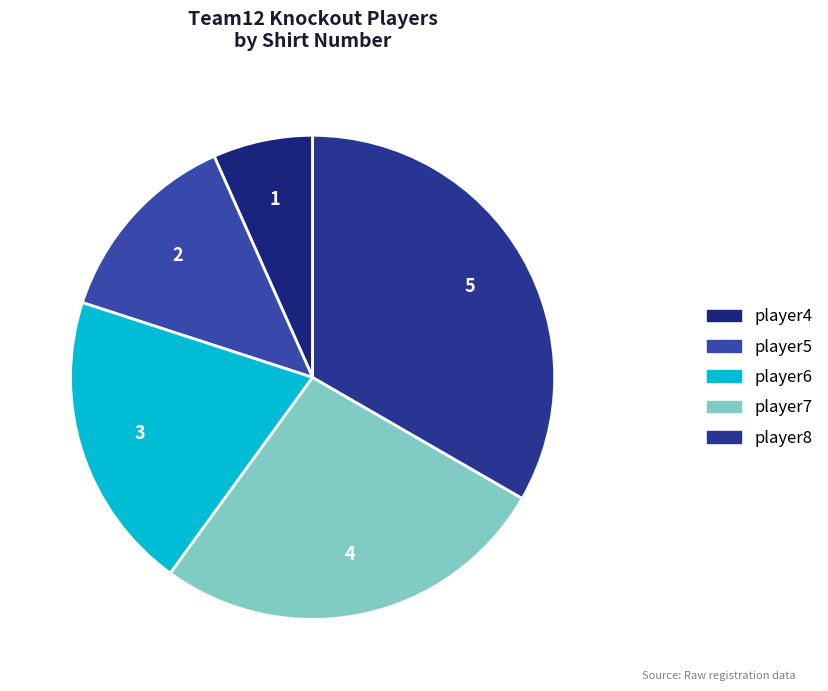

What is the smallest slice in the pie chart?

player4